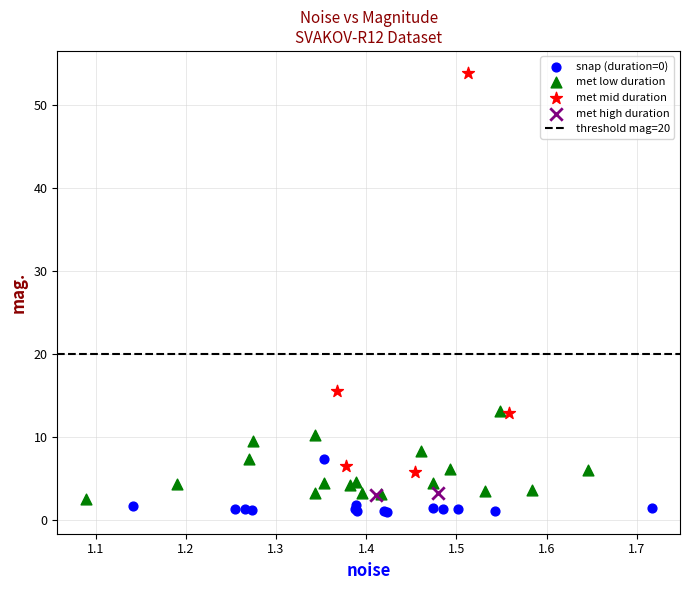

Which series has the largest Y range (max minus min)?

met mid duration